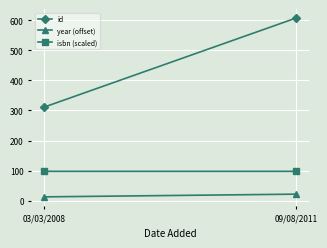

Where is id nearest to the value 459?

03/03/2008